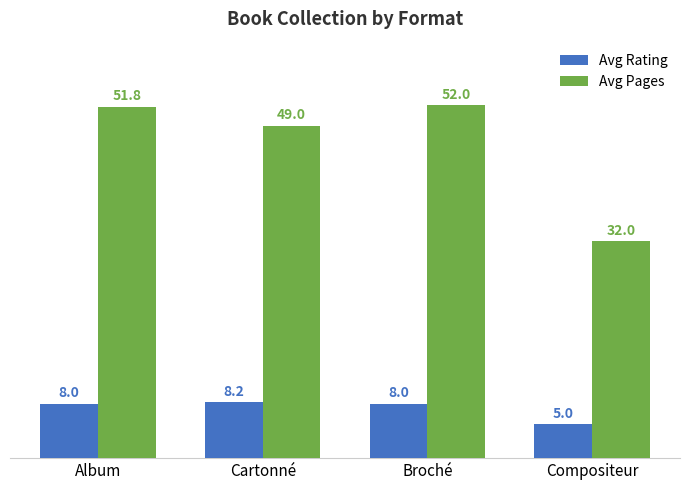

How many groups of bars are there?

4